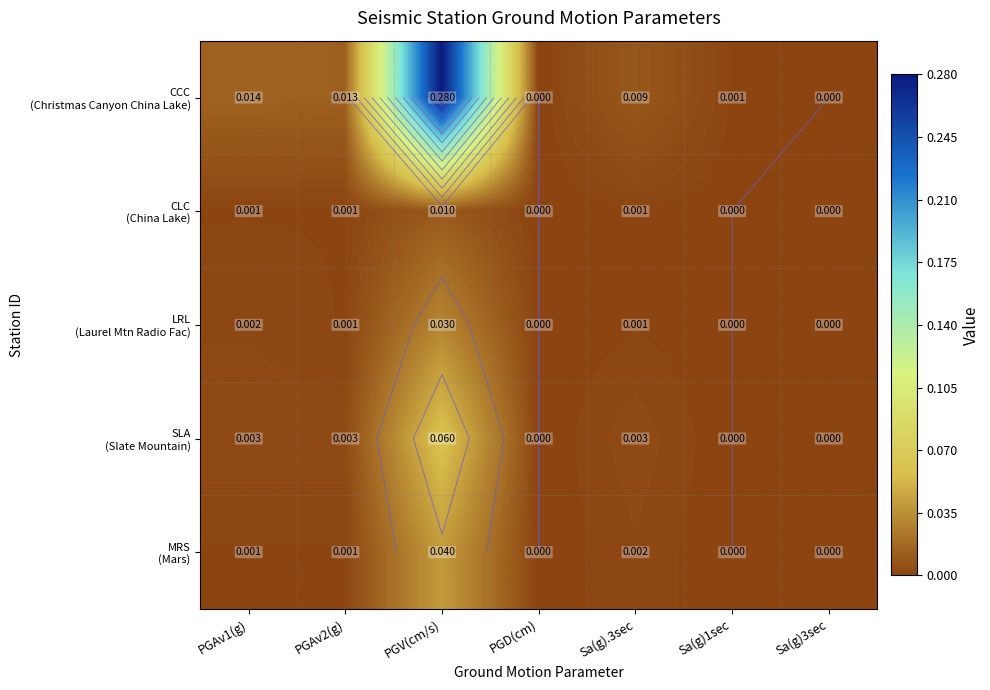

List the labels in order of LRL (Laurel Mtn Radio Fac) value, largest first.

PGV(cm/s), PGAv1(g), PGAv2(g), Sa(g).3sec, PGD(cm), Sa(g)1sec, Sa(g)3sec